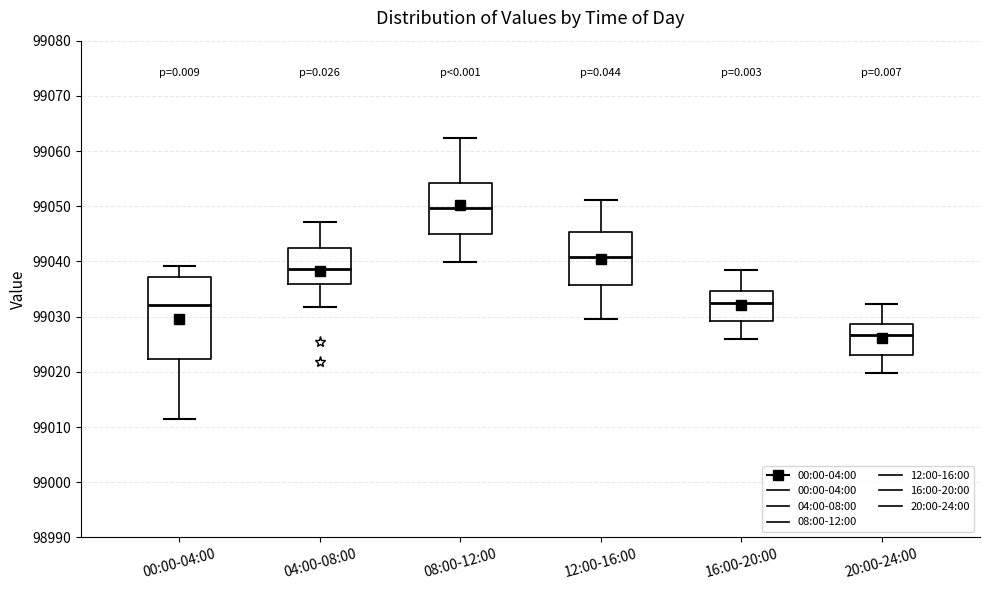

Which box has the highest median line?

08:00-12:00